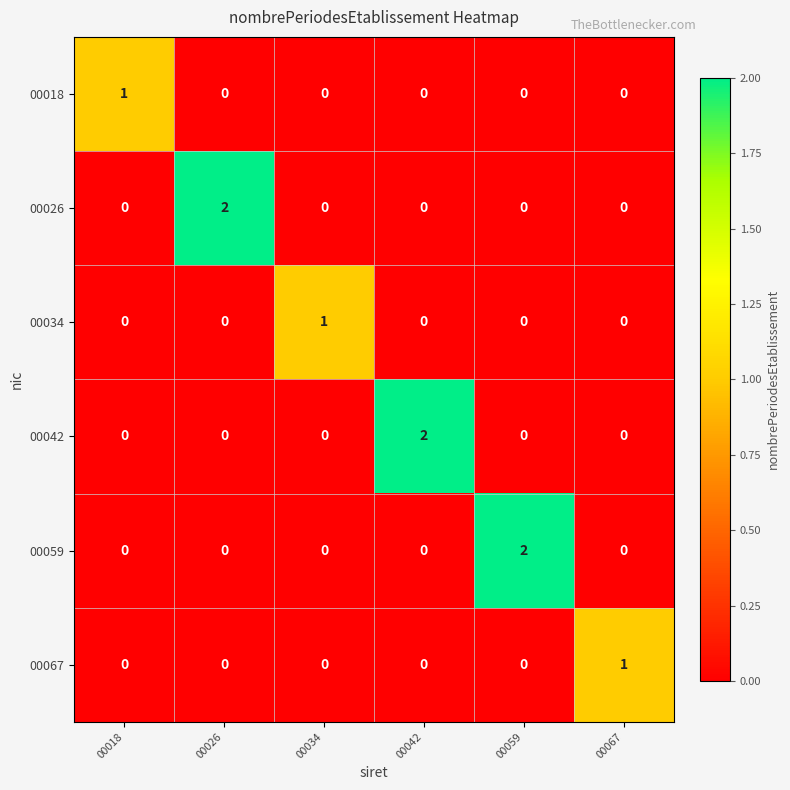

Is the value of 00059 at 00018 greater than the value of 00067 at 00067?

No